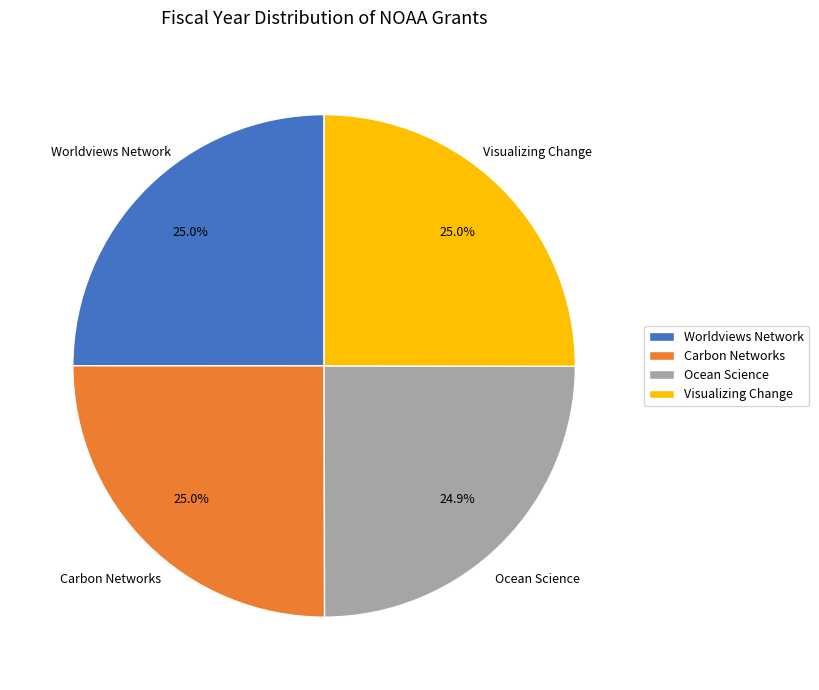

How many slices are in this pie chart?

4